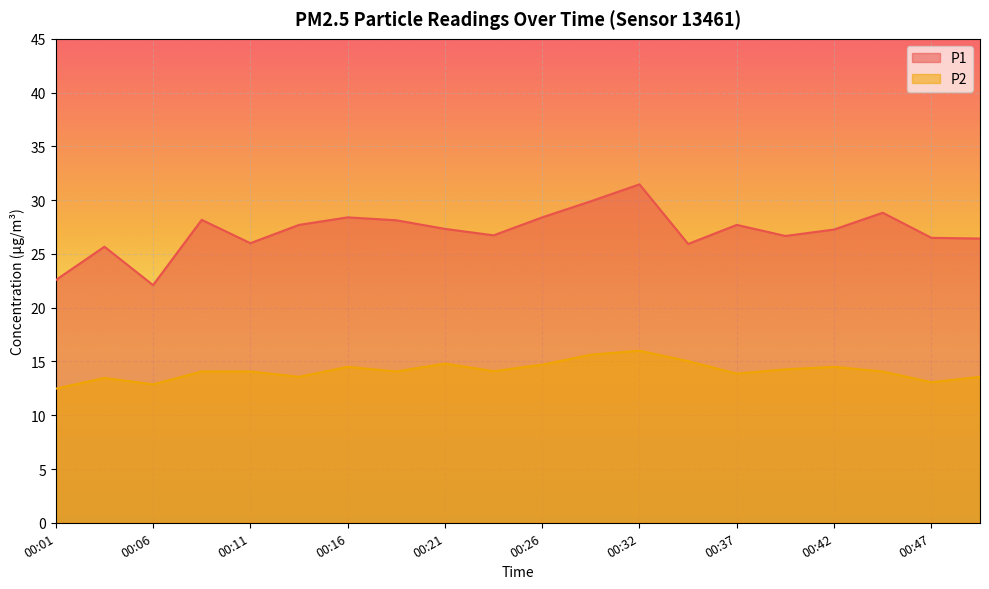

Rank the series at 00:06 from lowest to highest value.

P2, P1